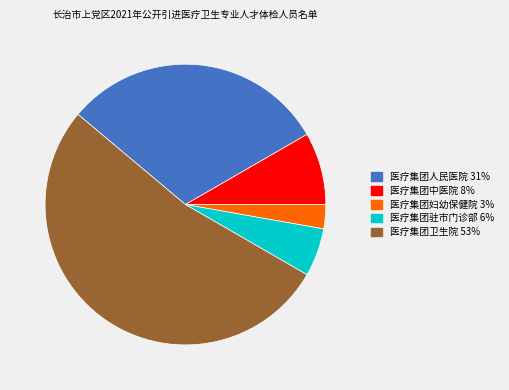

Which has a higher value, 医疗集团妇幼保健院 or 医疗集团人民医院?

医疗集团人民医院